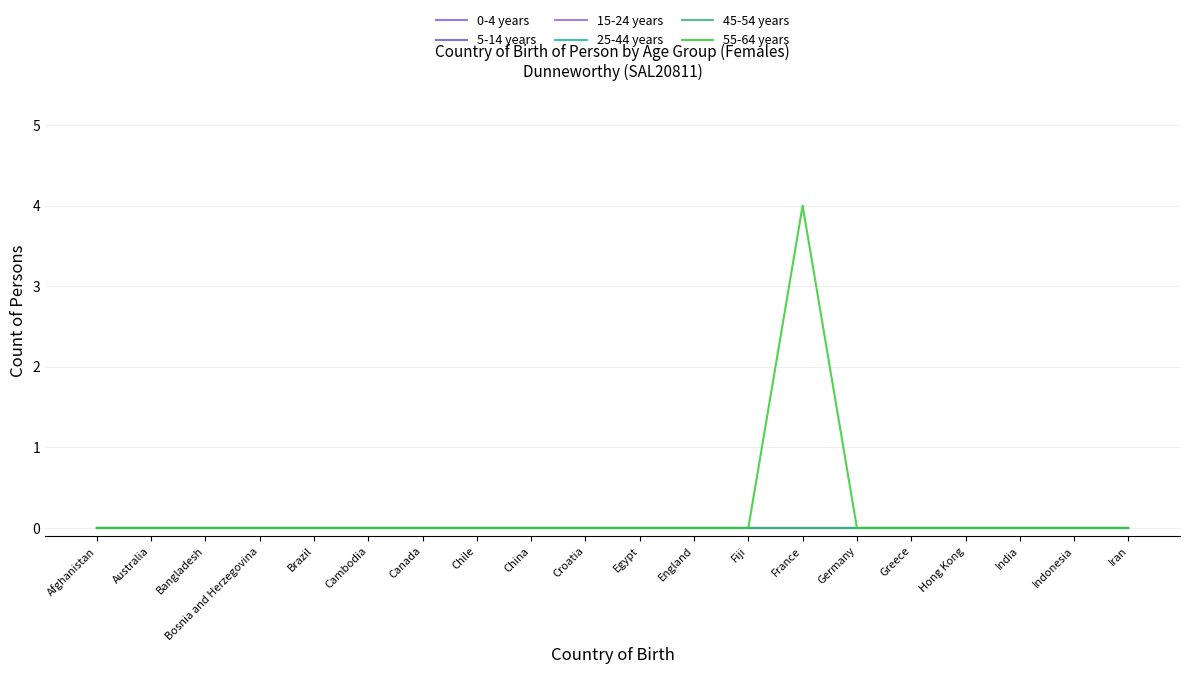

Does the chart display data point markers on the line(s)?

No